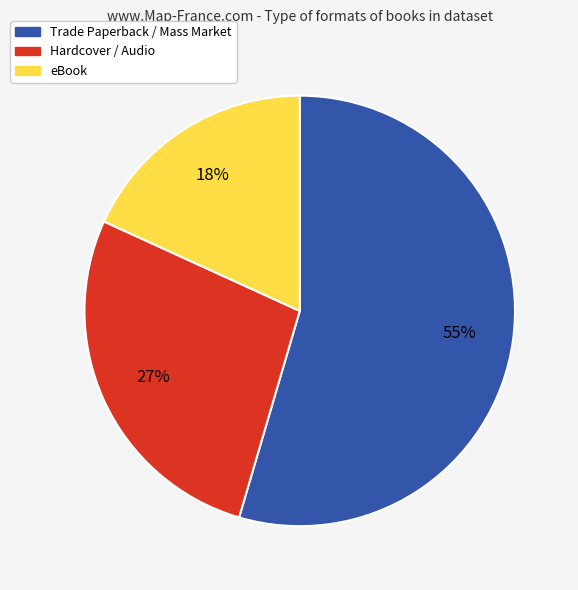

To the nearest percent, what is the average slice percentage?

33%